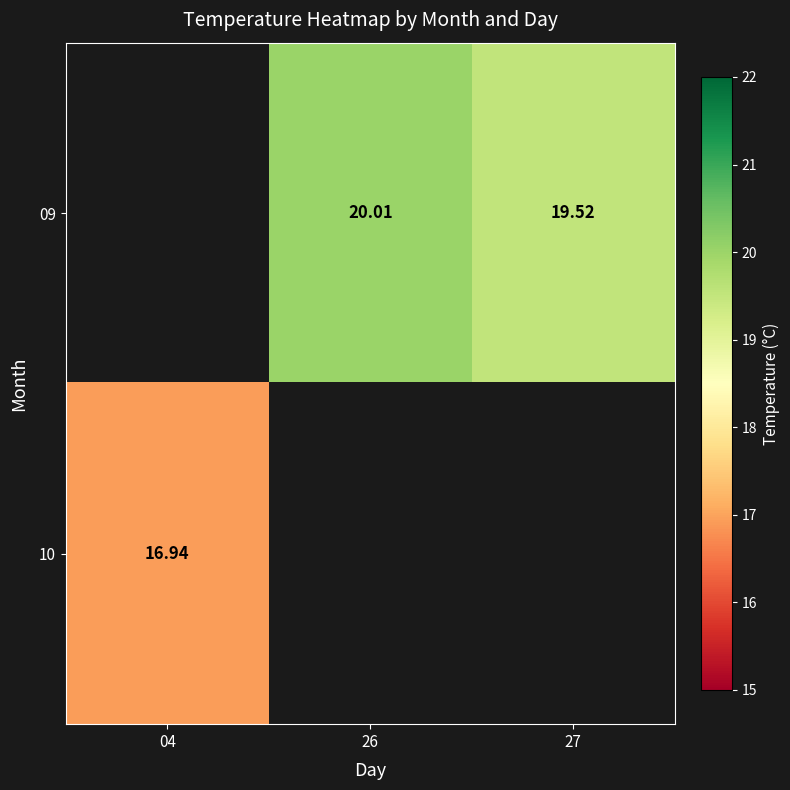

The 09 series shows 20.0 at 26. True or false?

True